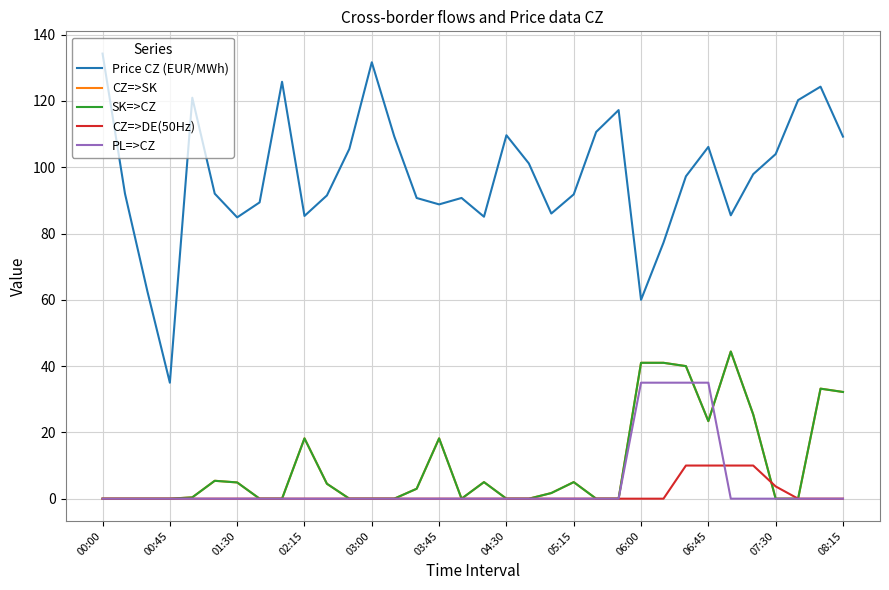

Does the chart display data point markers on the line(s)?

No